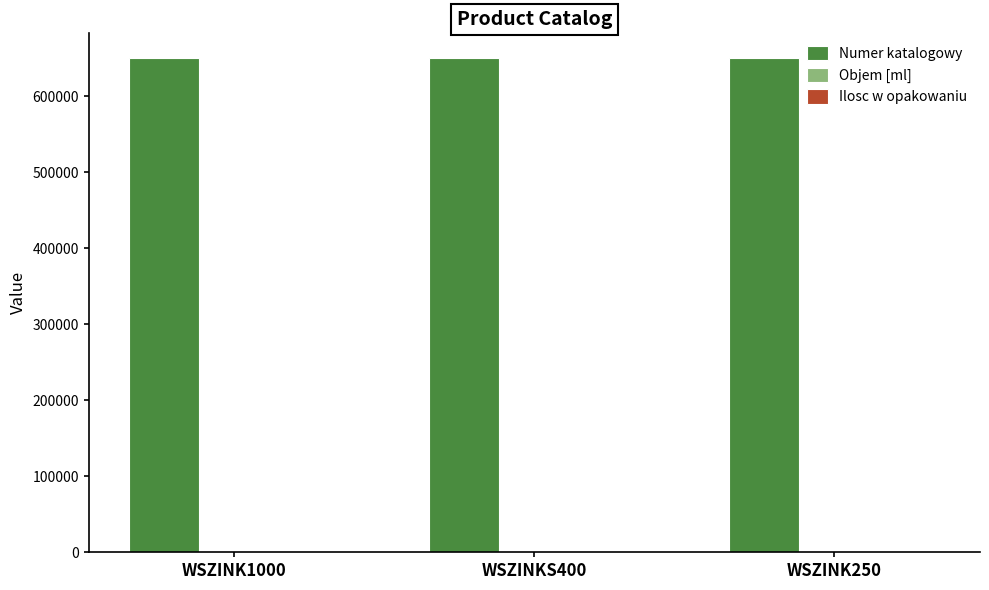

Which series has the largest total across all categories?

Numer katalogowy